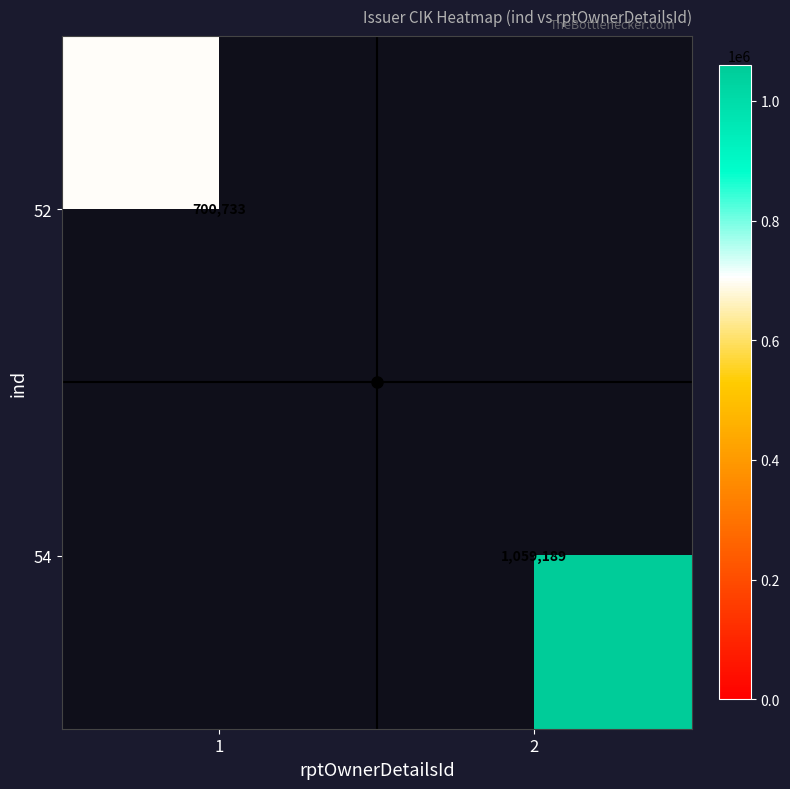

Which category has the highest value in the 54 series?

2